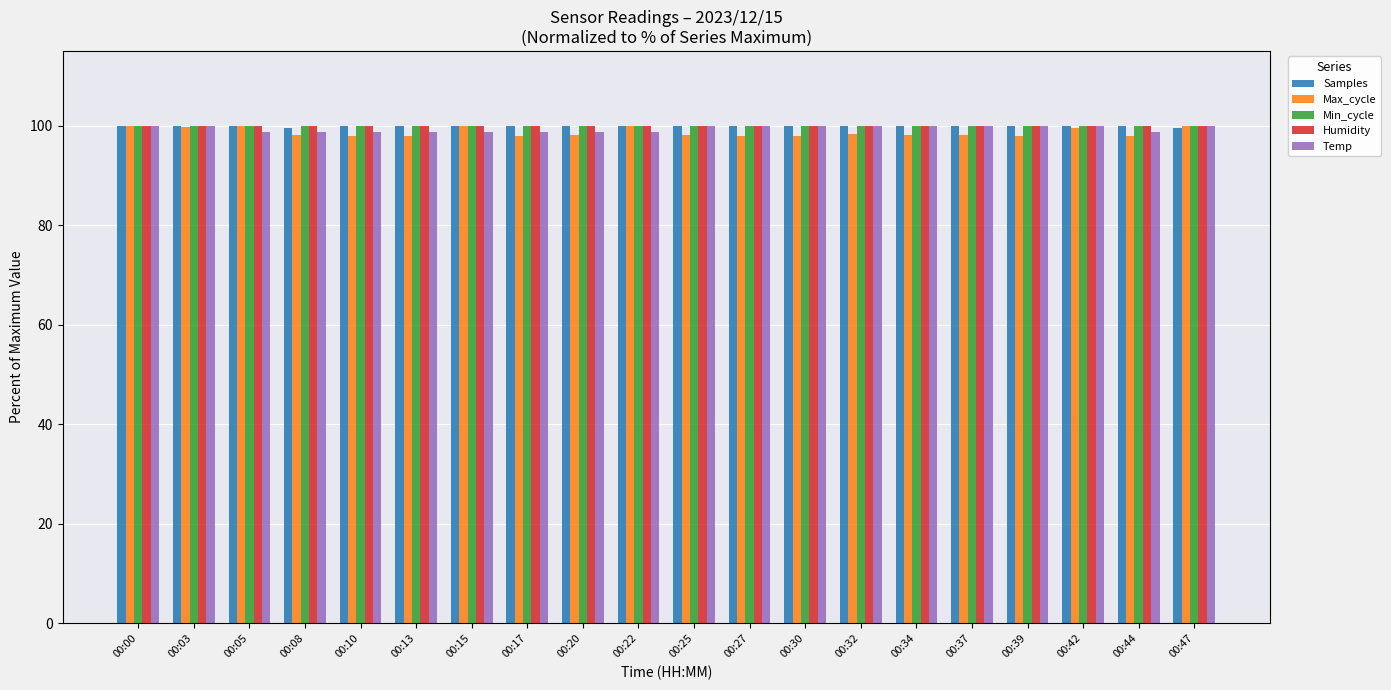

Does the chart contain any negative values?

No